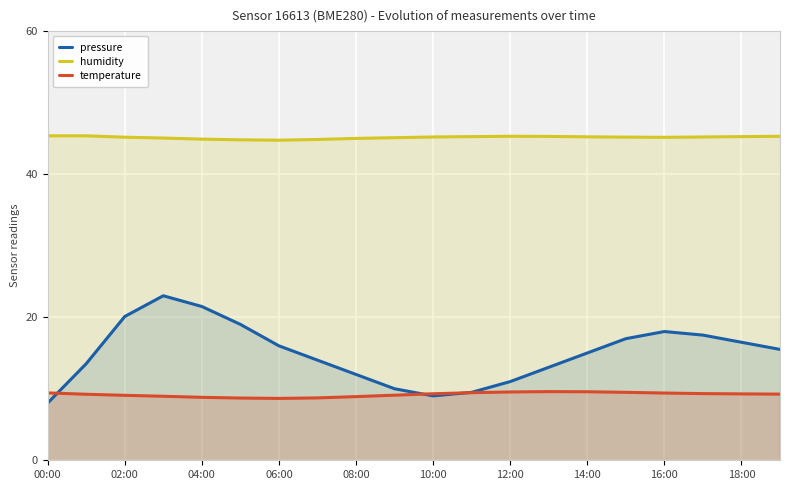

Read the humidity value at 02:00.

45.2